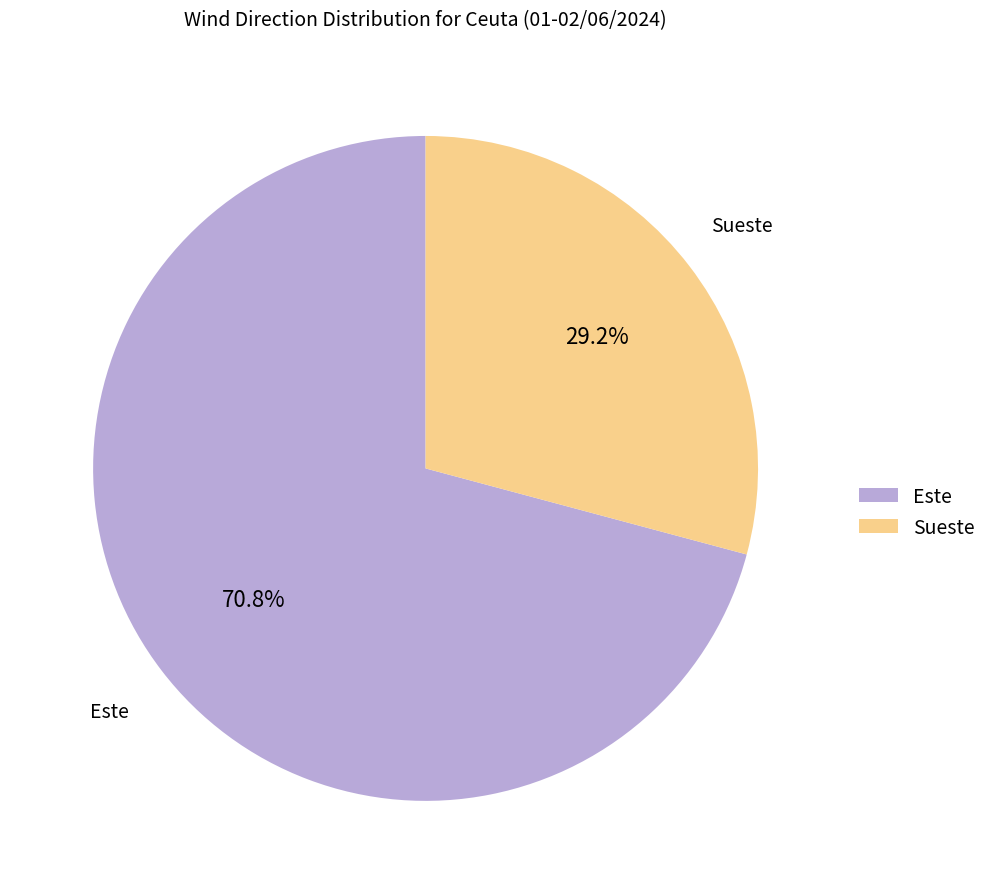

What percentage is the Sueste slice, to the nearest percent?

29%